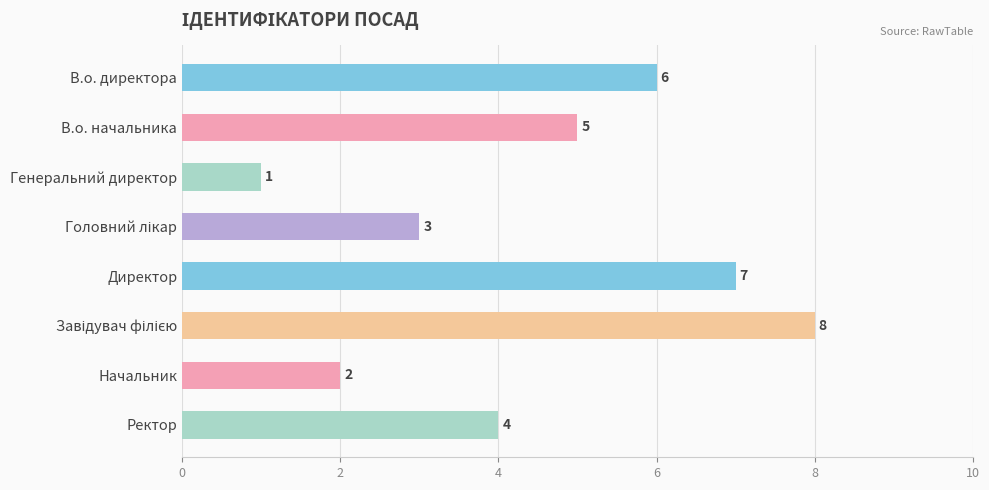

Count the values in the range 3 to 7.

5